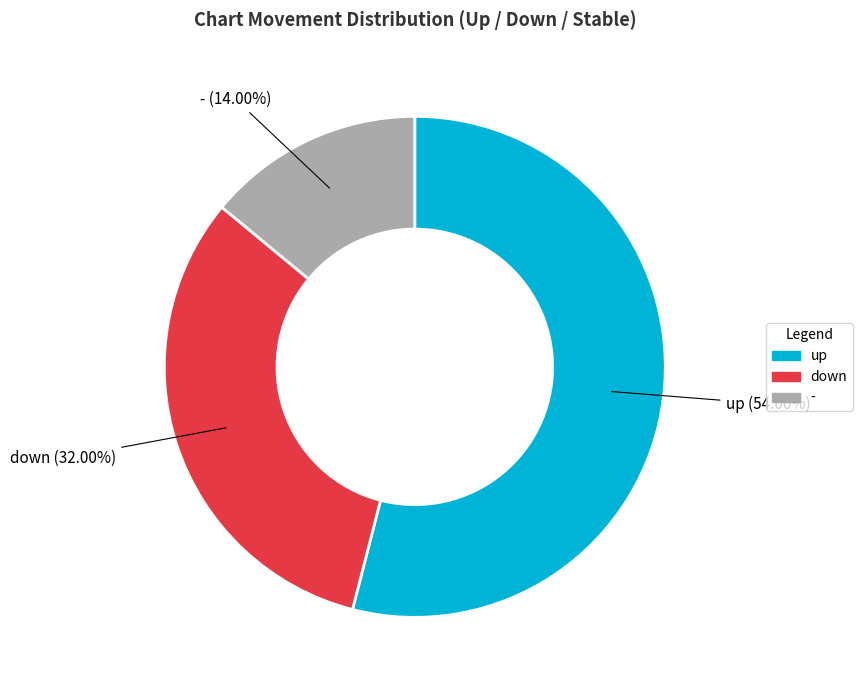

Is there a majority slice in this chart?

Yes